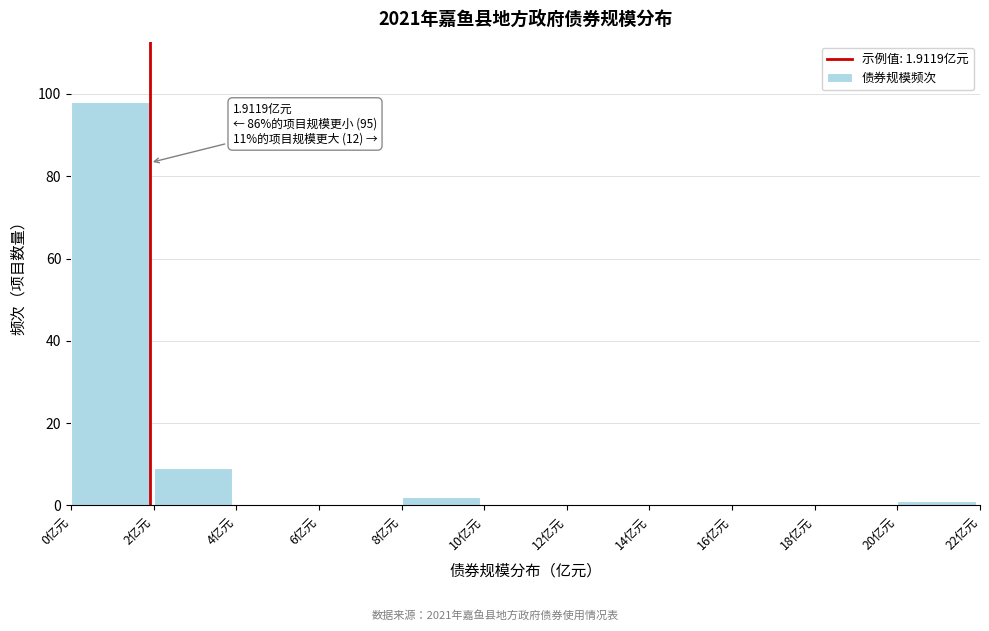

Over which range of the x-axis is the bar tallest?

0 to 2